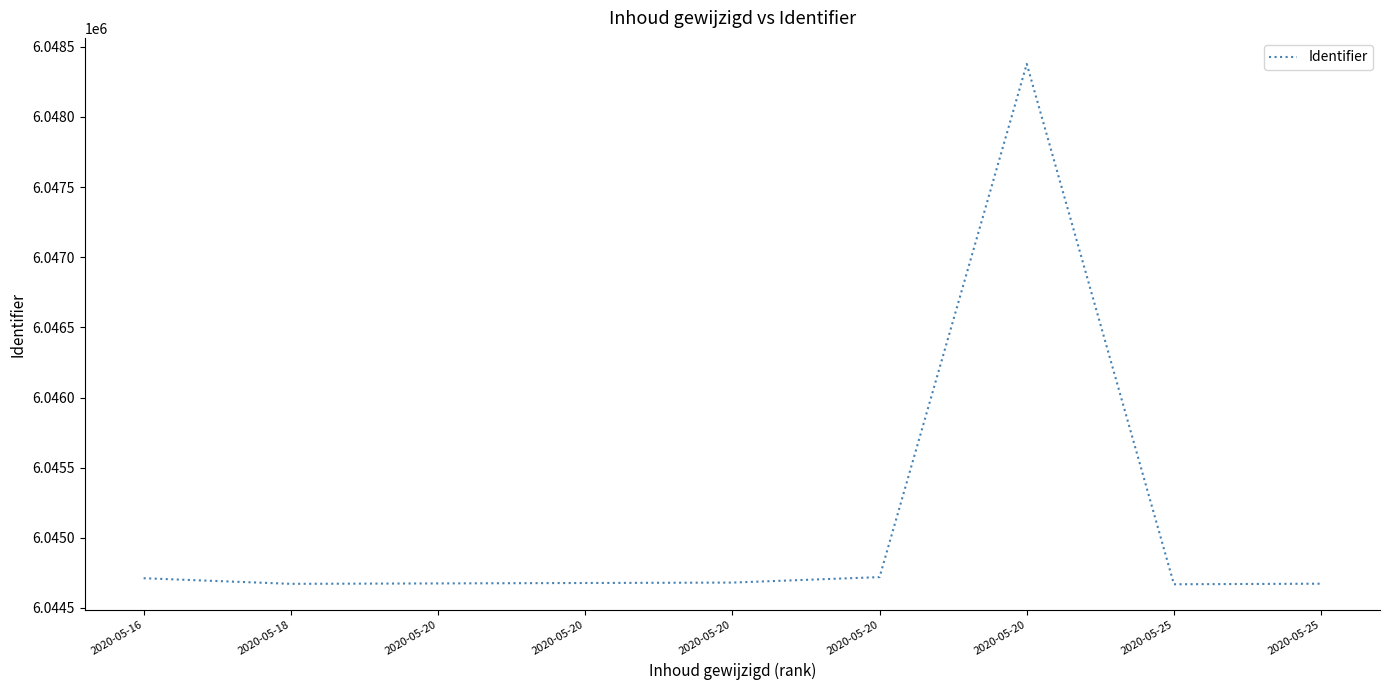

Is this an area chart (filled region under the line)?

No